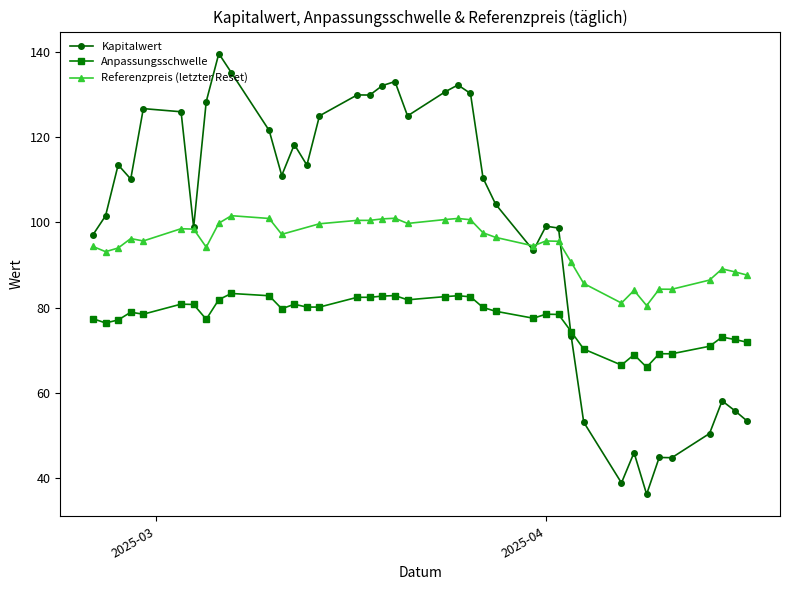

How many lines are shown in the chart?

3